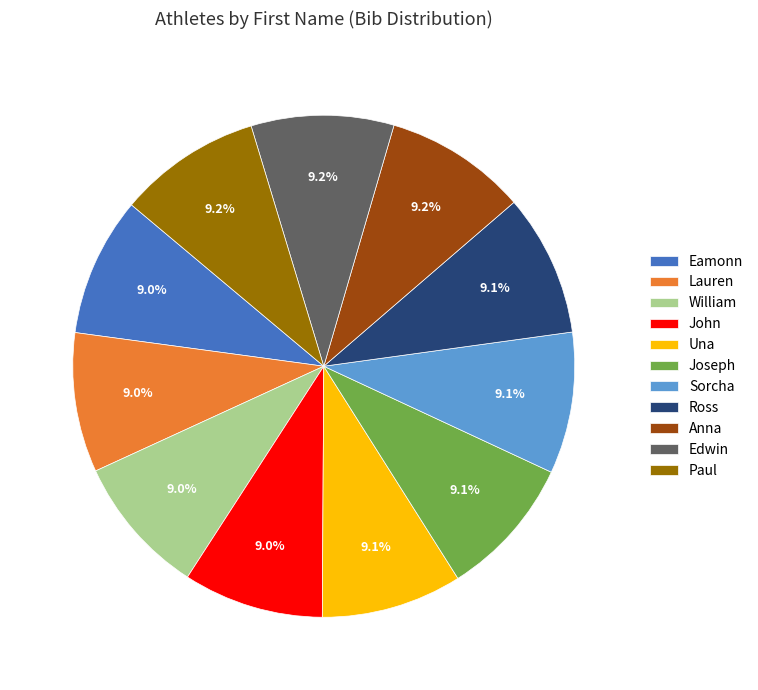

How many segments does this pie chart have?

11